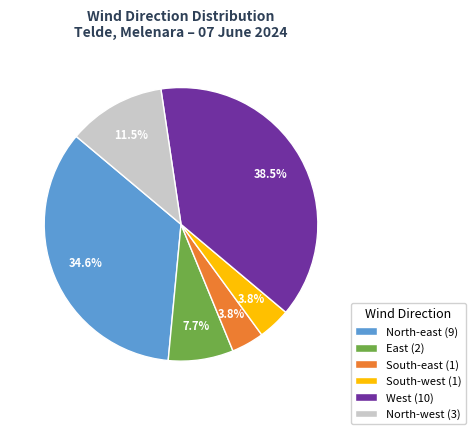

Combined, do South-west (1) and North-west (3) account for over 50%?

No